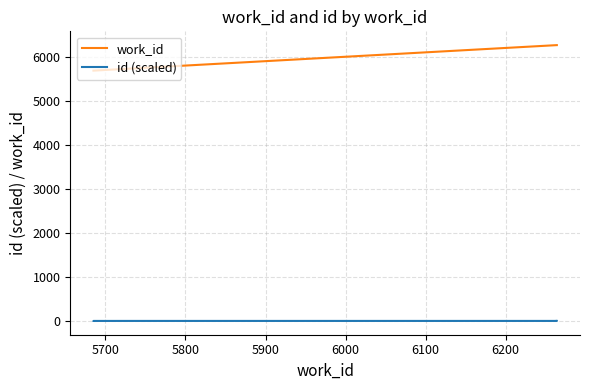

How many data points does each series have?

8